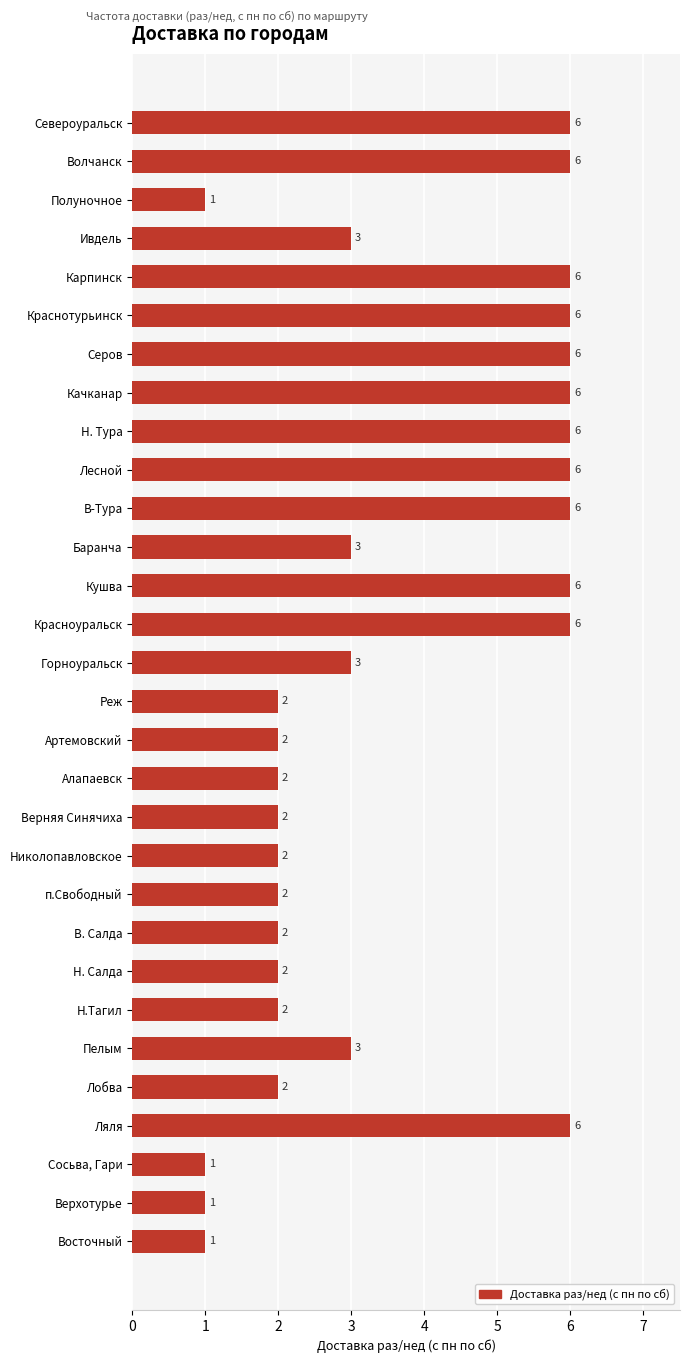

Count the number of data series in this chart.

1